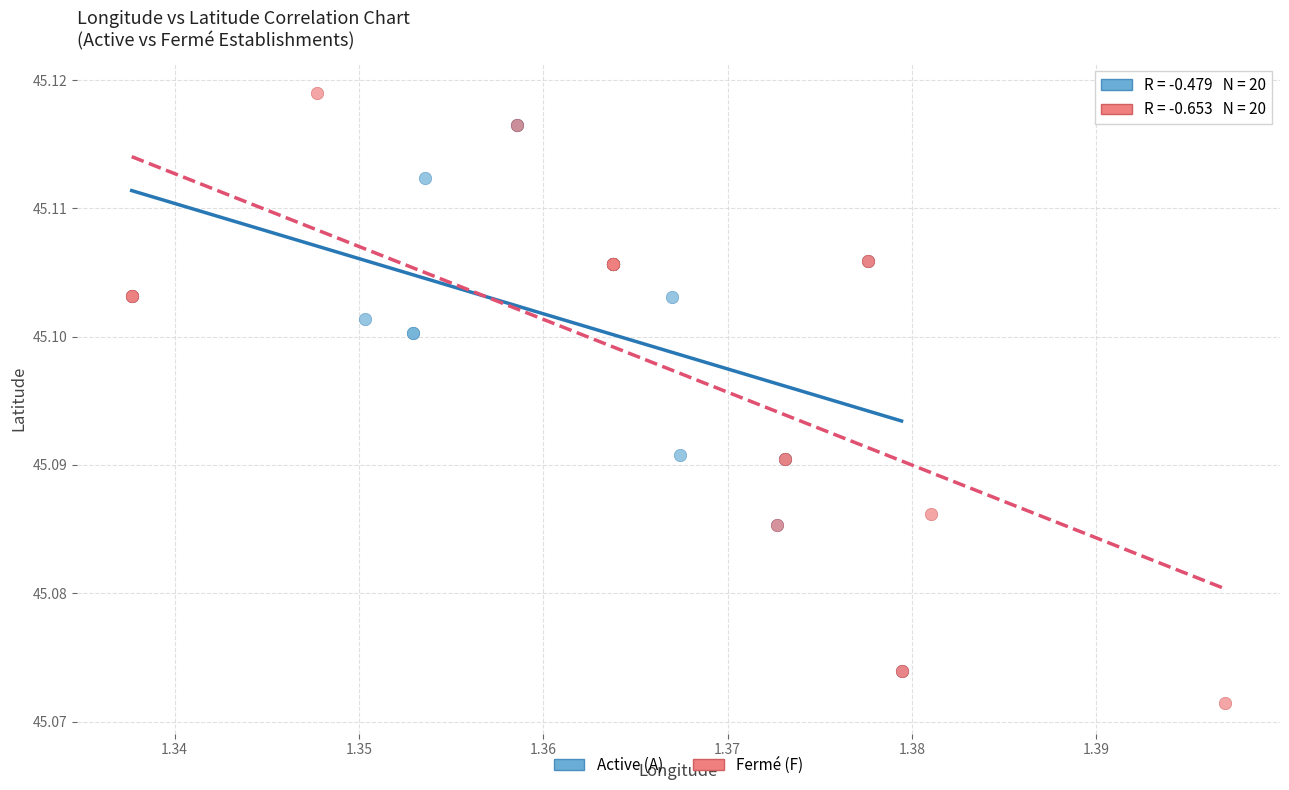

Which series contains the highest Y value?

Fermé (F)